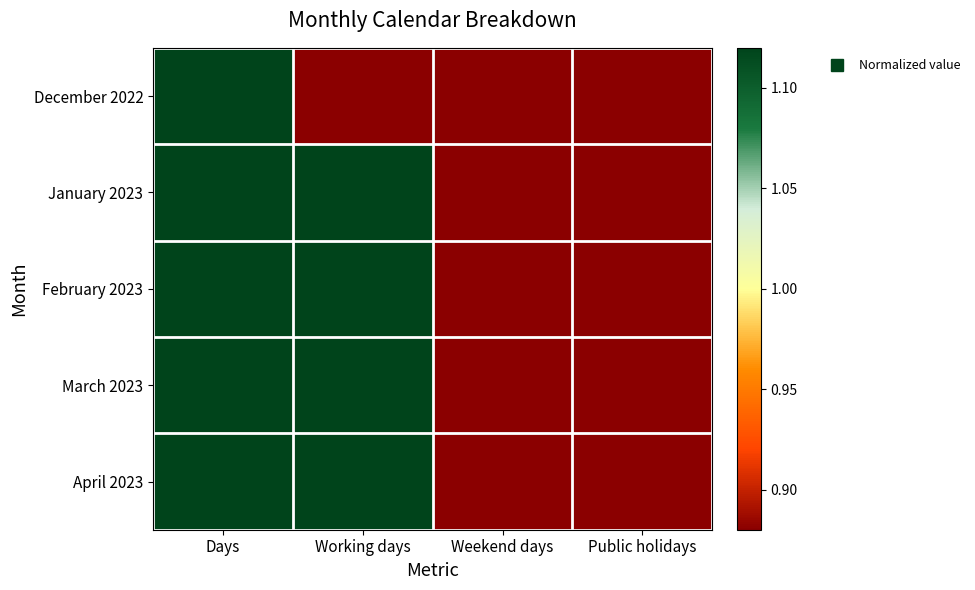

Reading left to right, extract all data points from this chart.

December 2022: Days=1.2	Working days=0.8	Weekend days=0.4	Public holidays=0.1
January 2023: Days=2.2	Working days=1.5	Weekend days=0.6	Public holidays=0.1
February 2023: Days=2.0	Working days=1.4	Weekend days=0.6	Public holidays=0.1
March 2023: Days=2.2	Working days=1.7	Weekend days=0.6	Public holidays=0.1
April 2023: Days=2.2	Working days=1.3	Weekend days=0.7	Public holidays=0.2